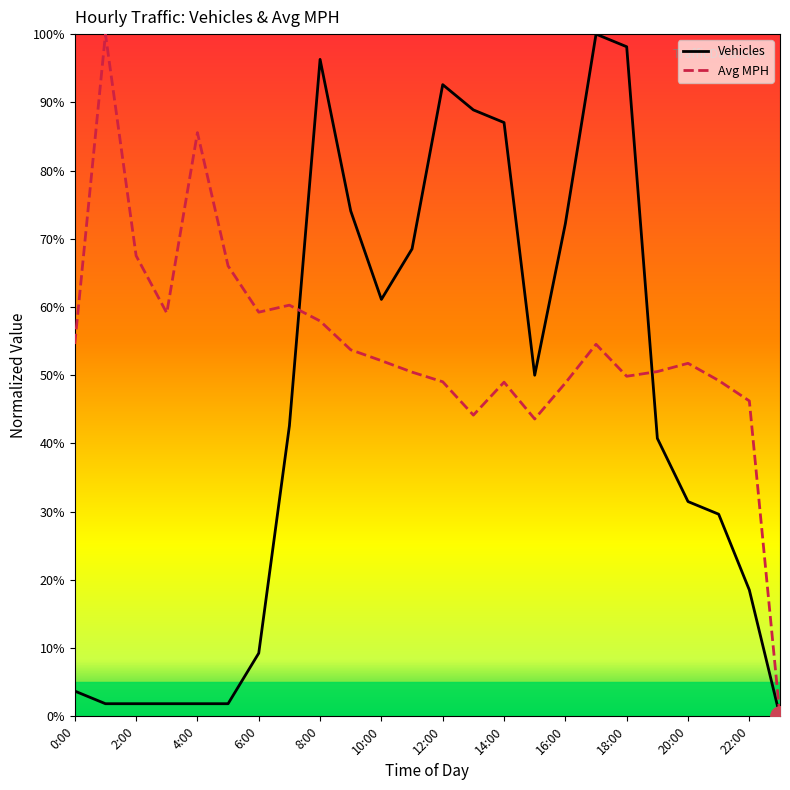

True or false: Vehicles has a value of 61.6 at 14:00.

False